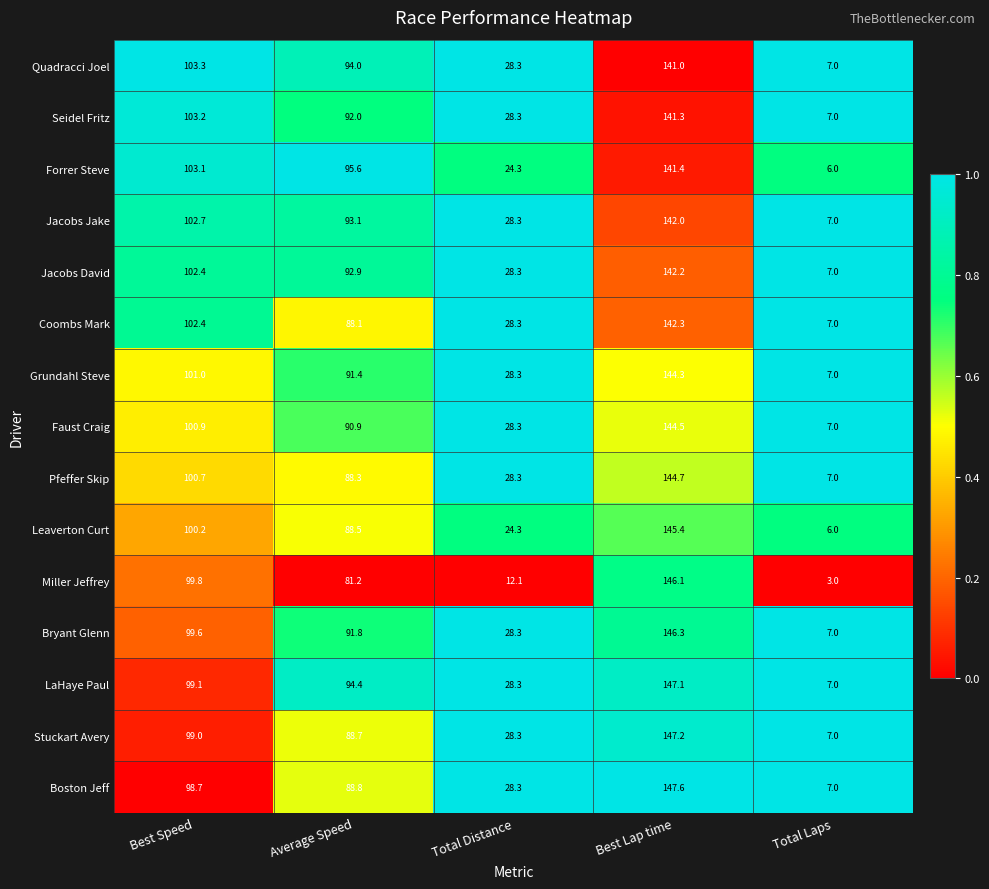

What is the difference between the Grundahl Steve values at Best Lap time and Average Speed?

52.9